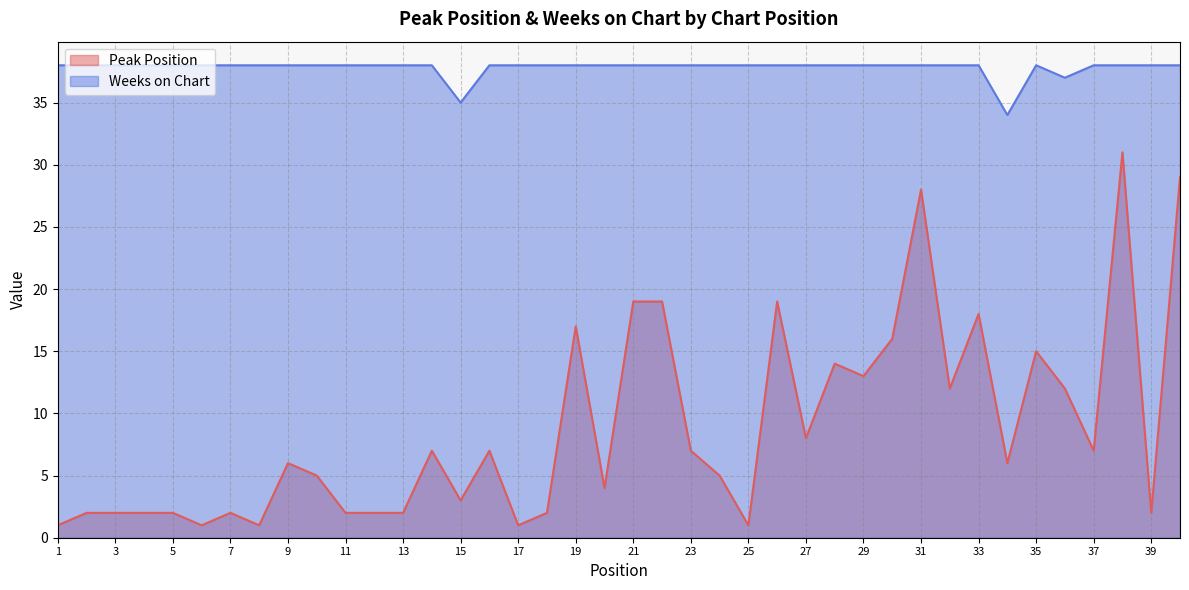

How many interior local peaks does the Peak Position series have?

11